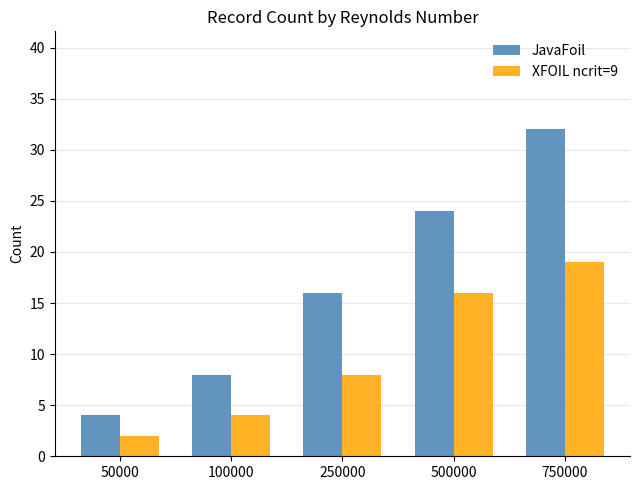

What is the difference between the JavaFoil values at 750000 and 500000?

8